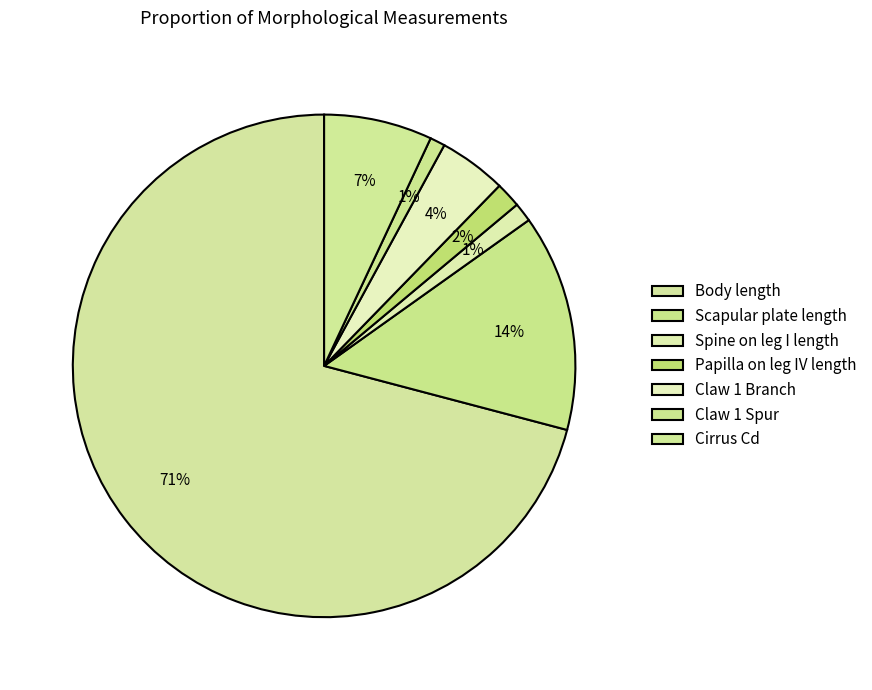

To the nearest percent, what is the combined percentage of Papilla on leg IV length and Claw 1 Branch?

6%